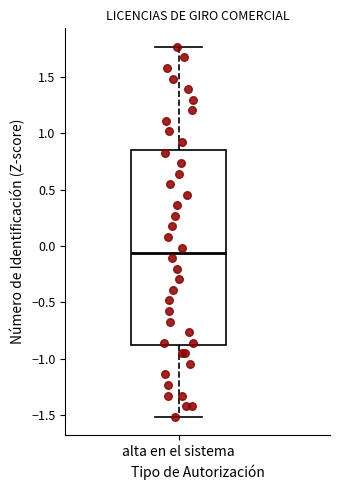

Where does the lower whisker of the box for alta en el sistema end on the y-axis? The values are not printed on the chart, so give them approximately, as read against the axis.

-1.50